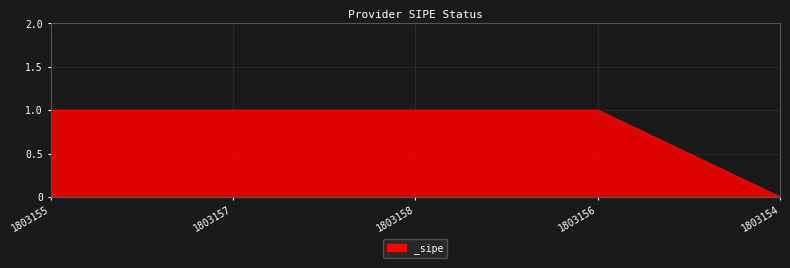

How many lines are shown in the chart?

1